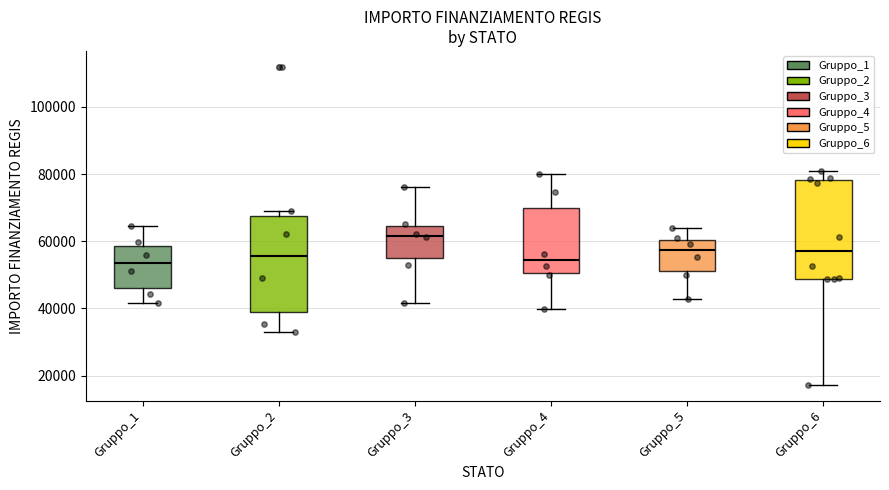

Where is the upper edge of the box for Gruppo_6 on the y-axis? The values are not printed on the chart, so give them approximately, as read against the axis.

78000